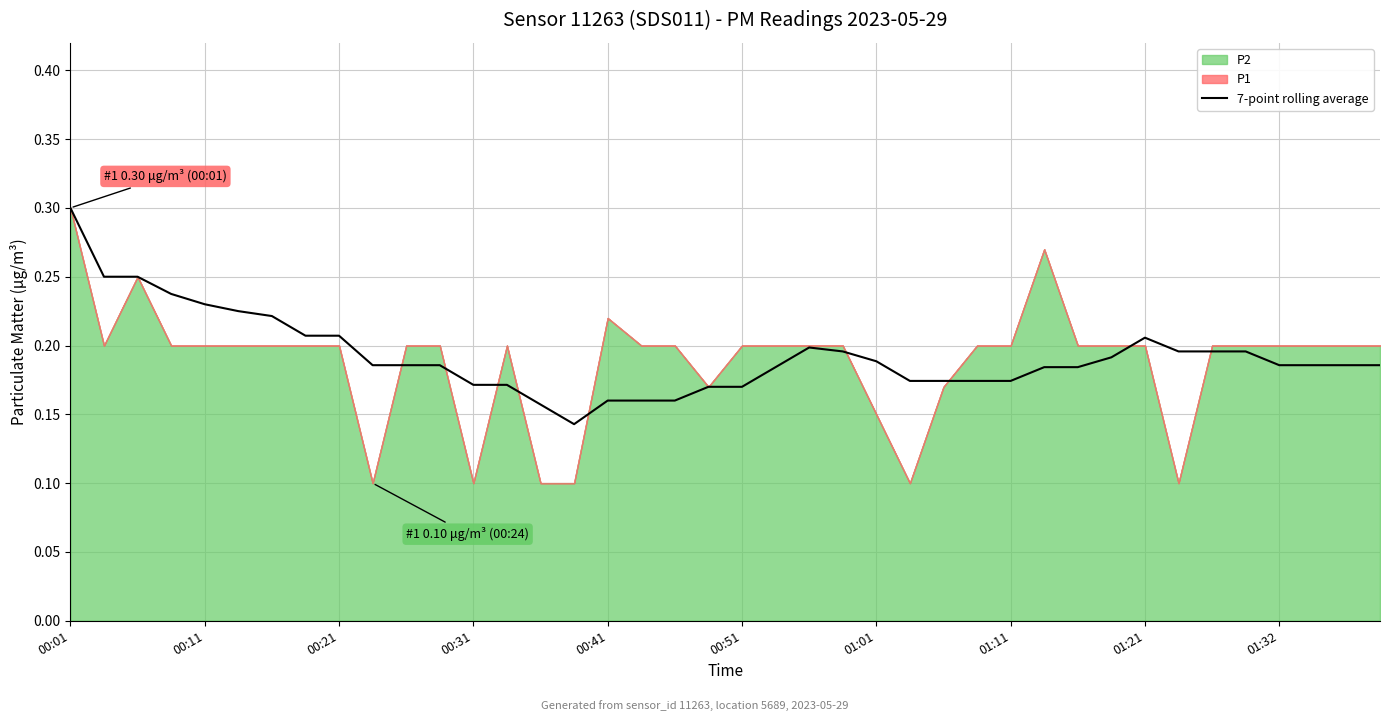

What is the maximum value for 7-point rolling average?

0.3